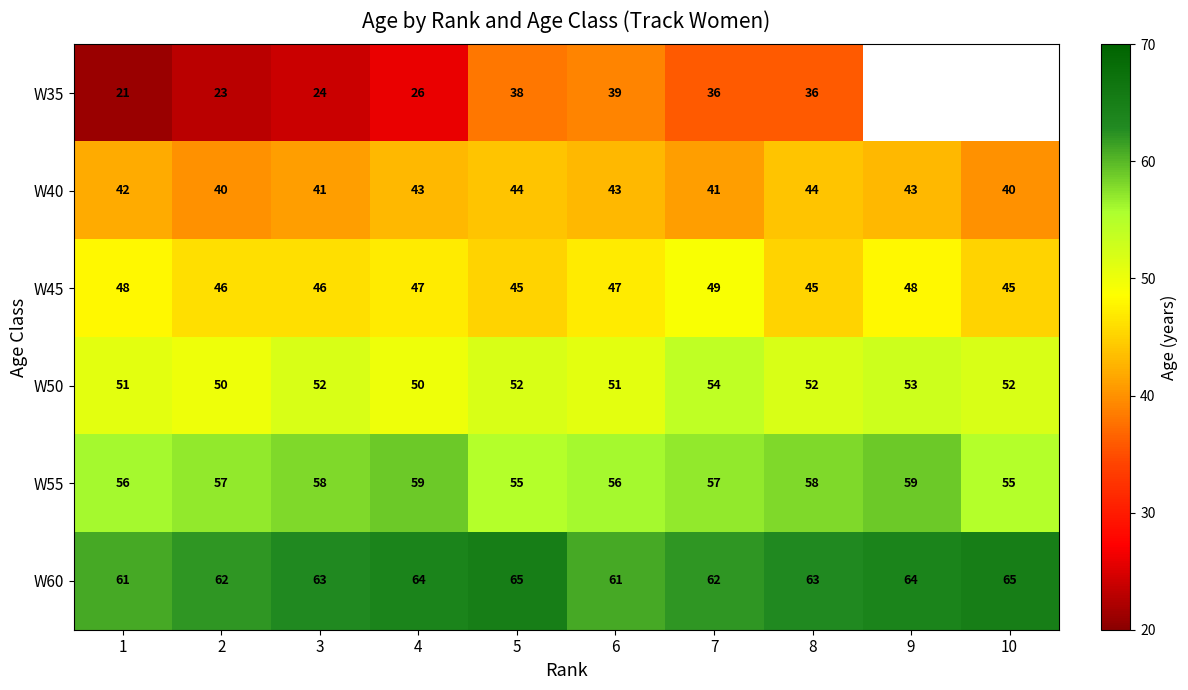

What is the total value across all series at 1?

279